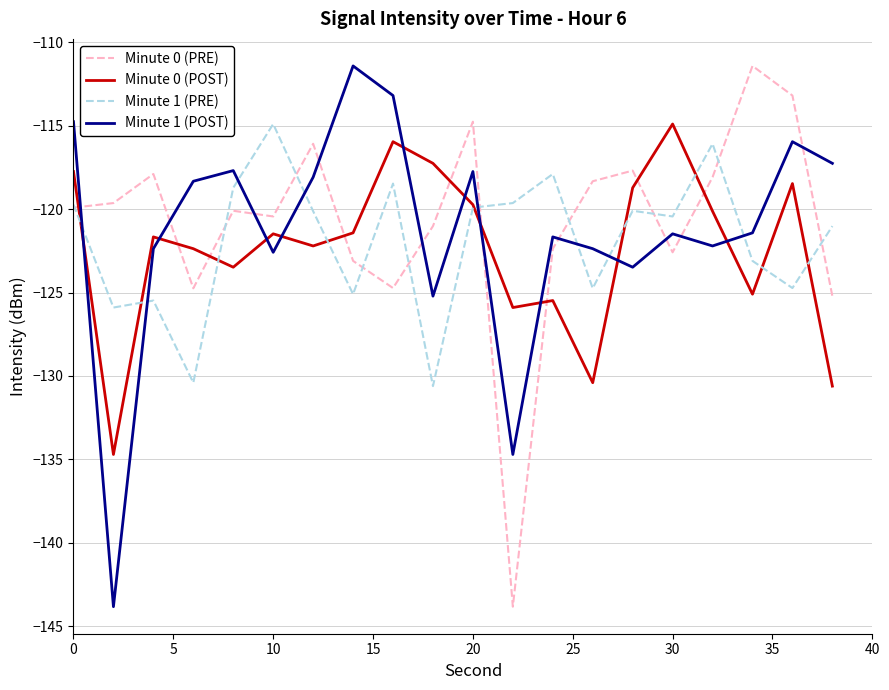

How many times do Minute 1 (POST) and Minute 1 (PRE) cross each other?

8